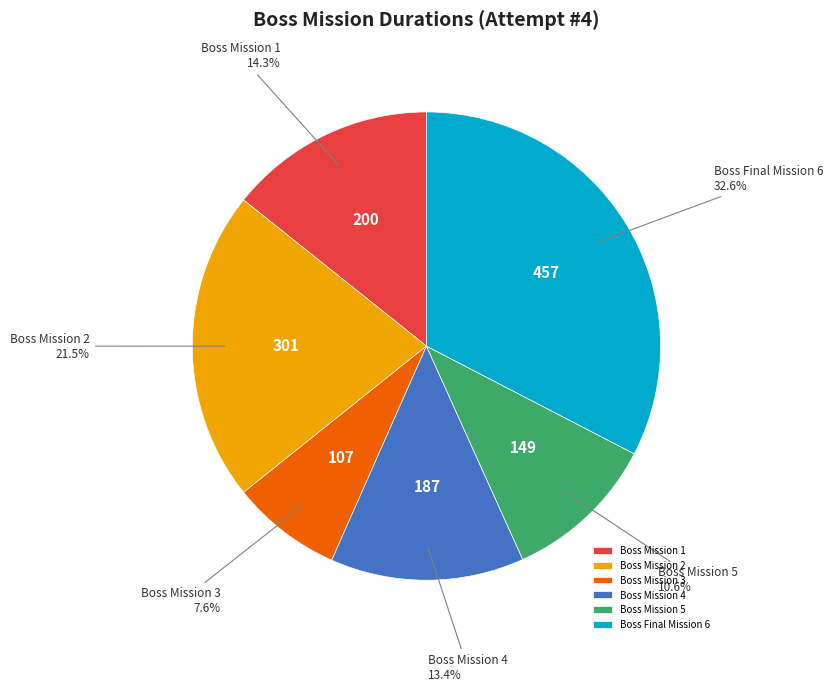

True or false: Boss Mission 5 accounts for 1% of the total.

False